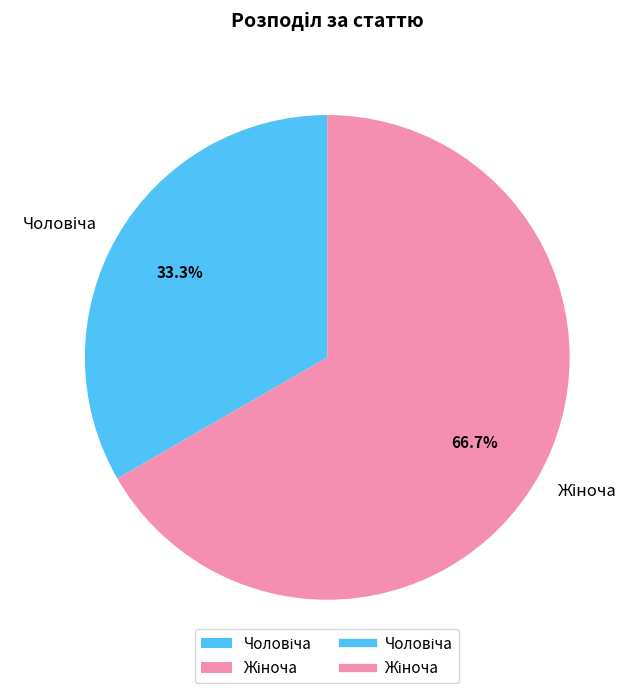

Is there any slice that represents more than half of the pie?

Yes